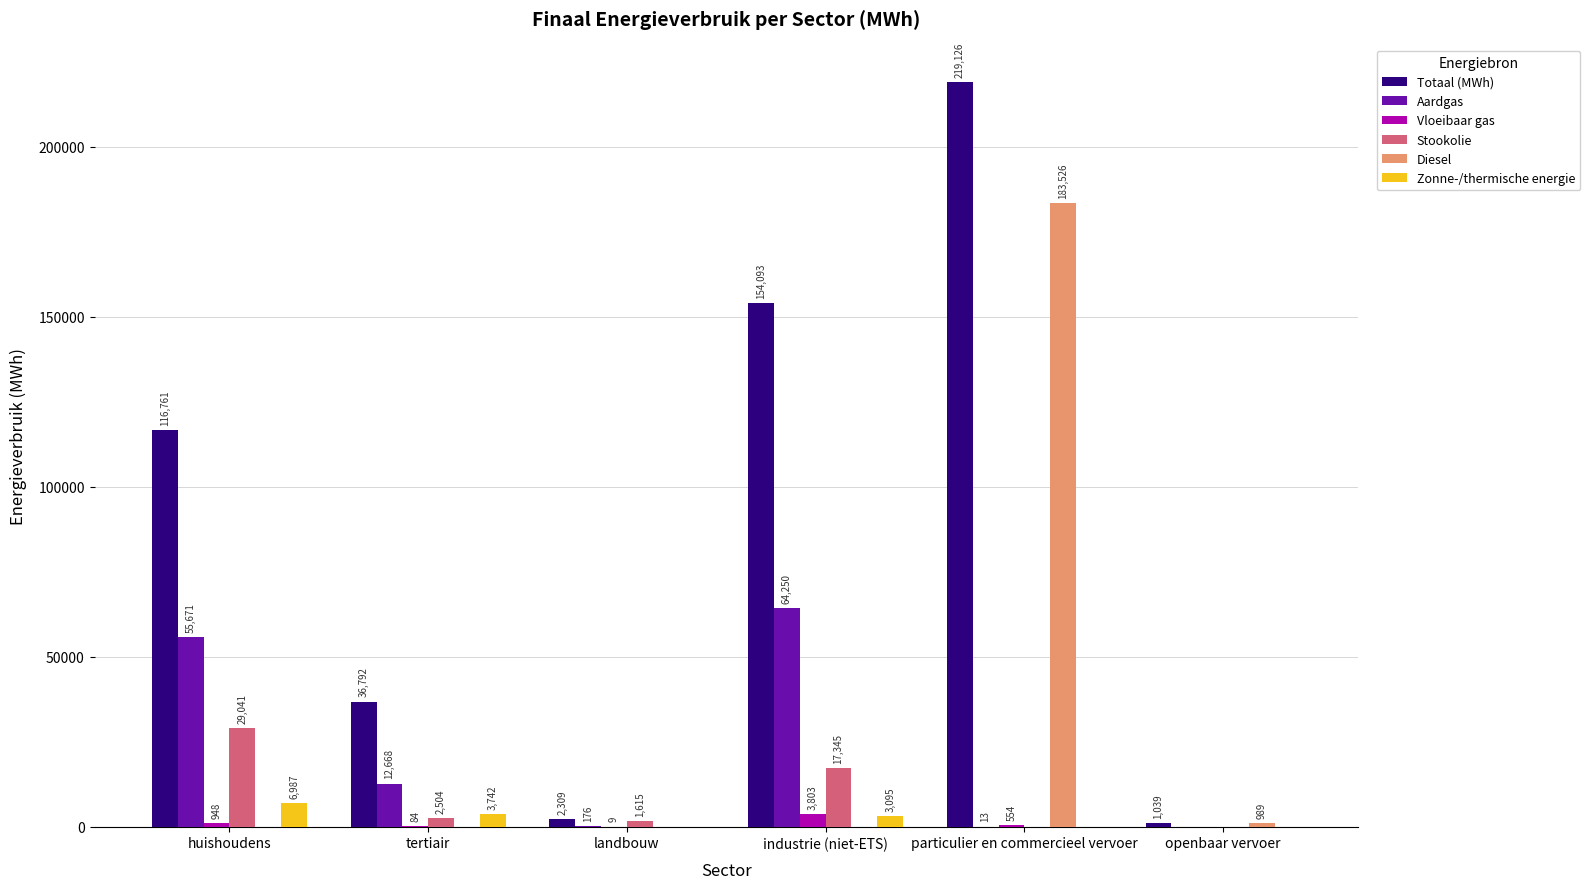

How many positive values does the Diesel series have?

2